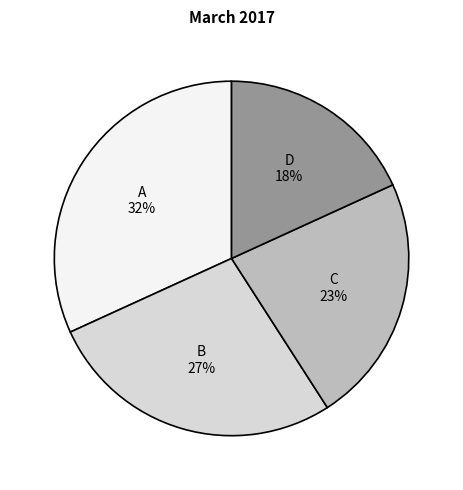

Is there any slice that represents more than half of the pie?

No